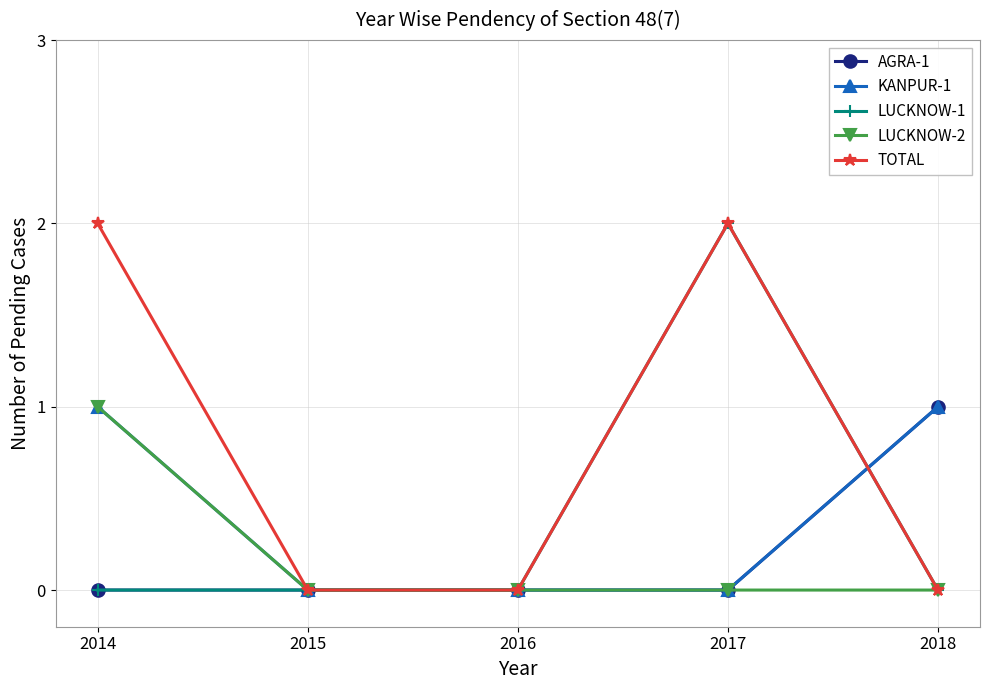

What is the value of the LUCKNOW-1 point at the 4th from the left?

2